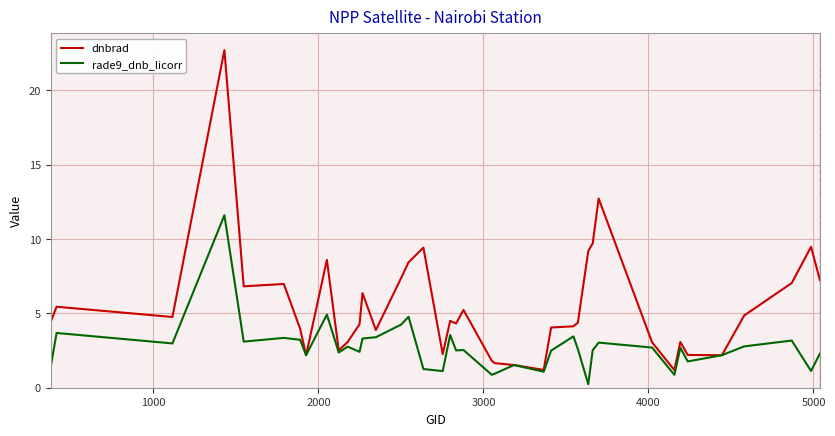

Which series has the largest total across all categories?

dnbrad